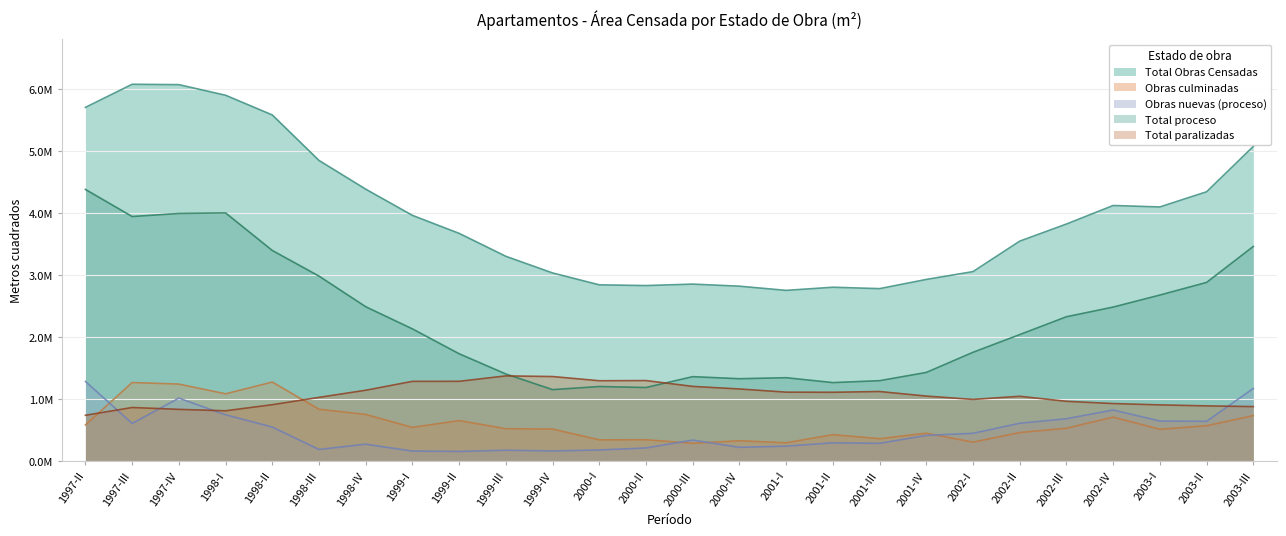

What is the spread (max minus min) of values at 2001-III?

2496682